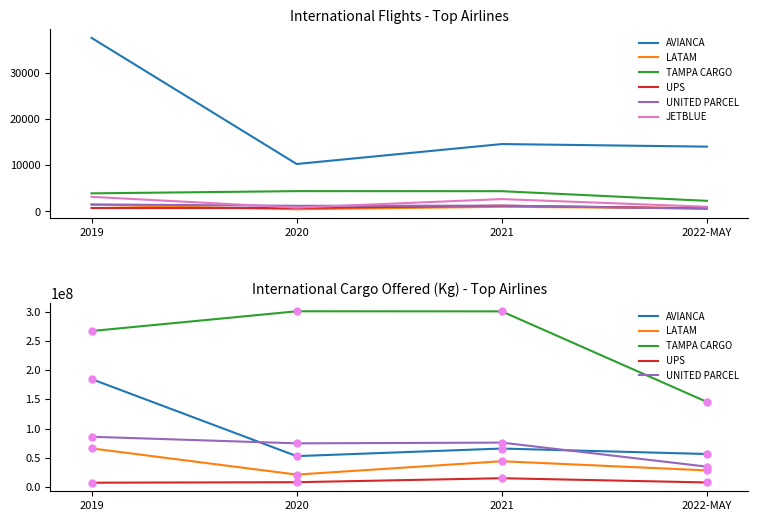

True or false: UNITED PARCEL and LATAM intersect in this chart.

False